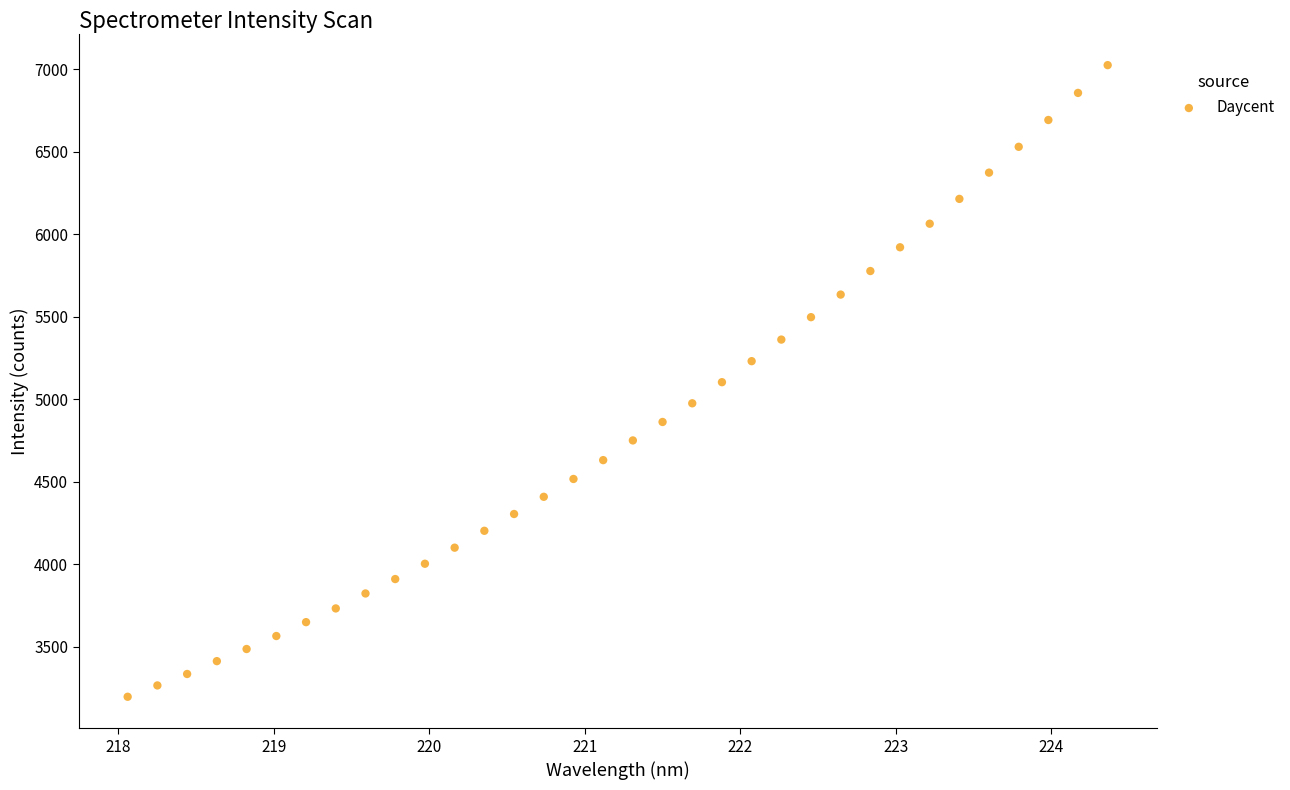

What is the range of X values (max minus min)?

6.3